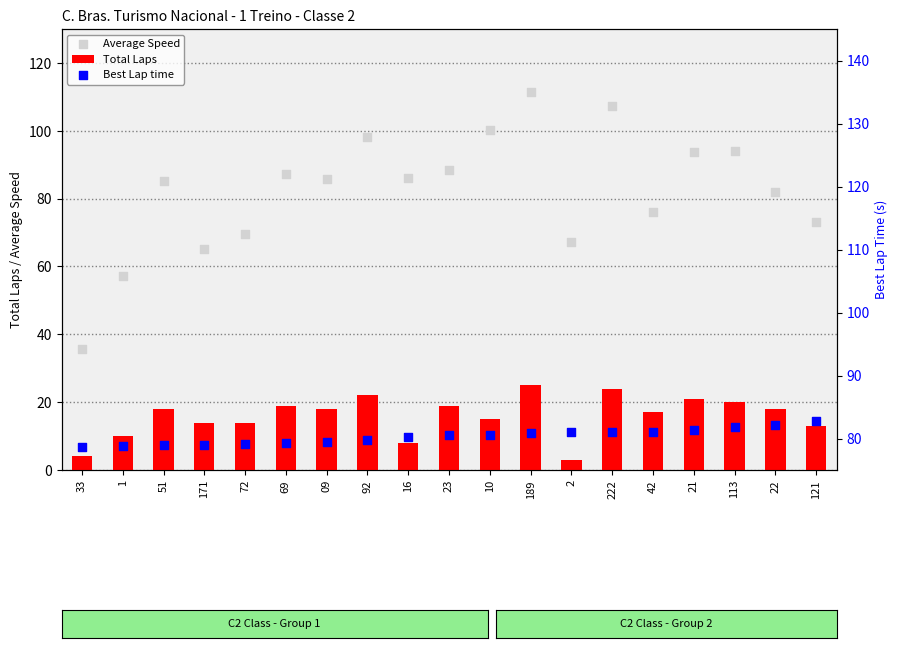

What is the total value across all series at 171?

158.2